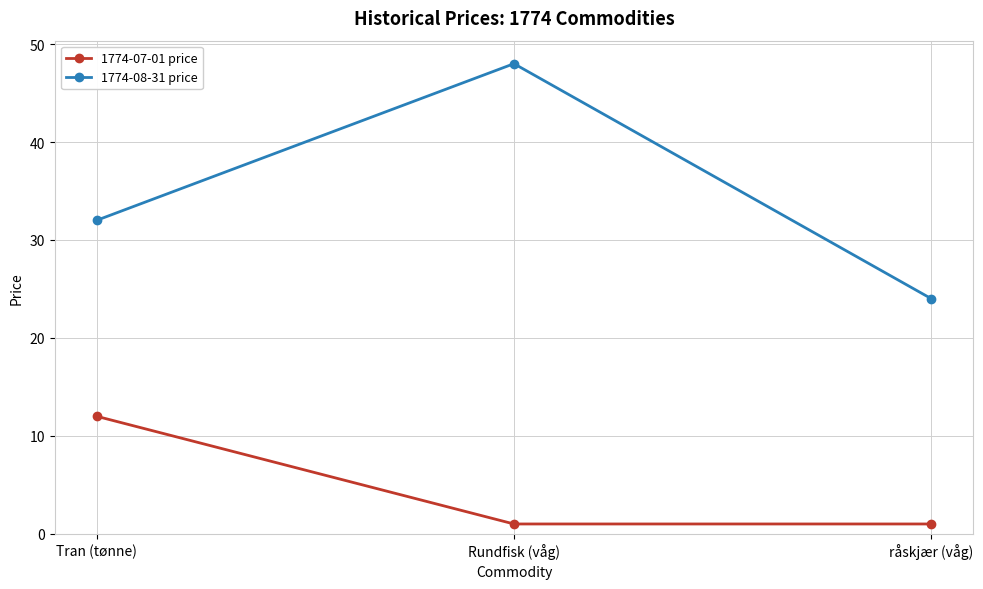

What is the sum of all 1774-08-31 price values?

104